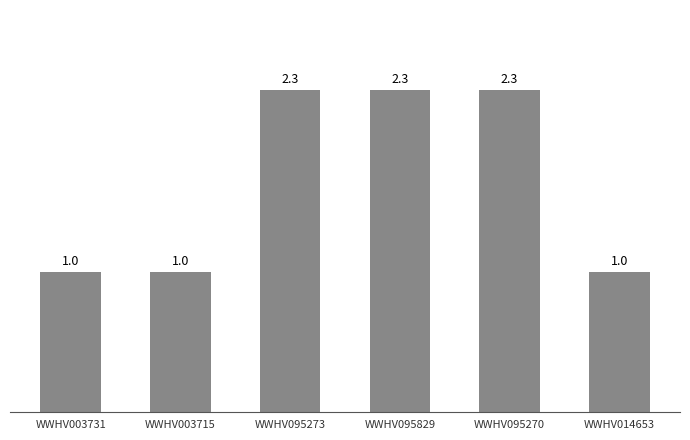

What is the smallest value displayed?

1.0